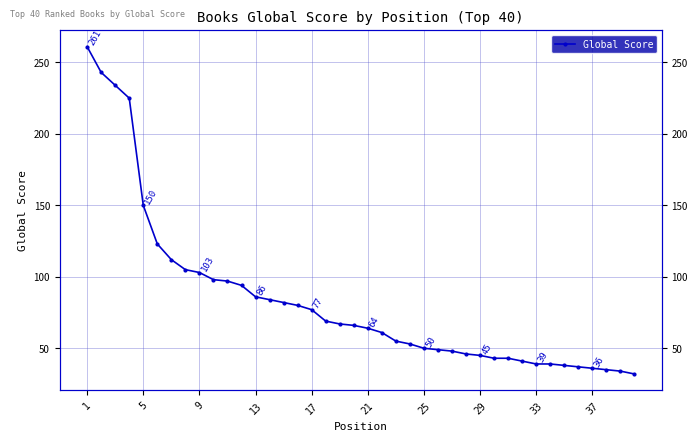

Is it true that the value at 31 is 19?

False